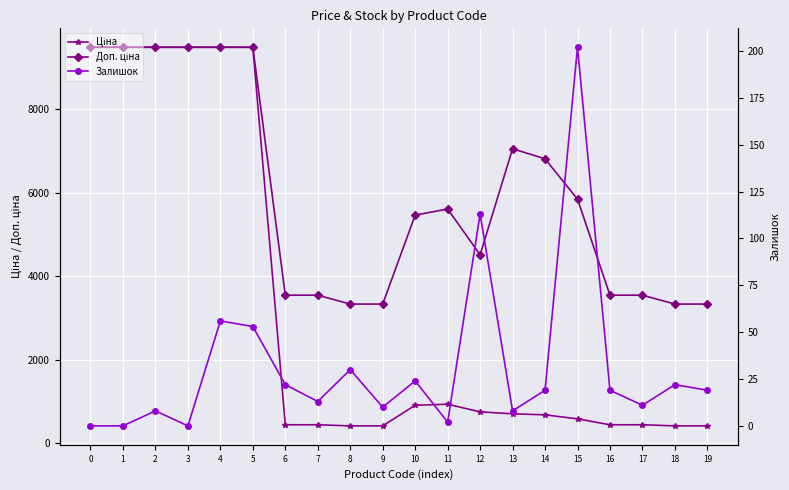

What is the value of the Ціна point at the 9th from the left?

416.6